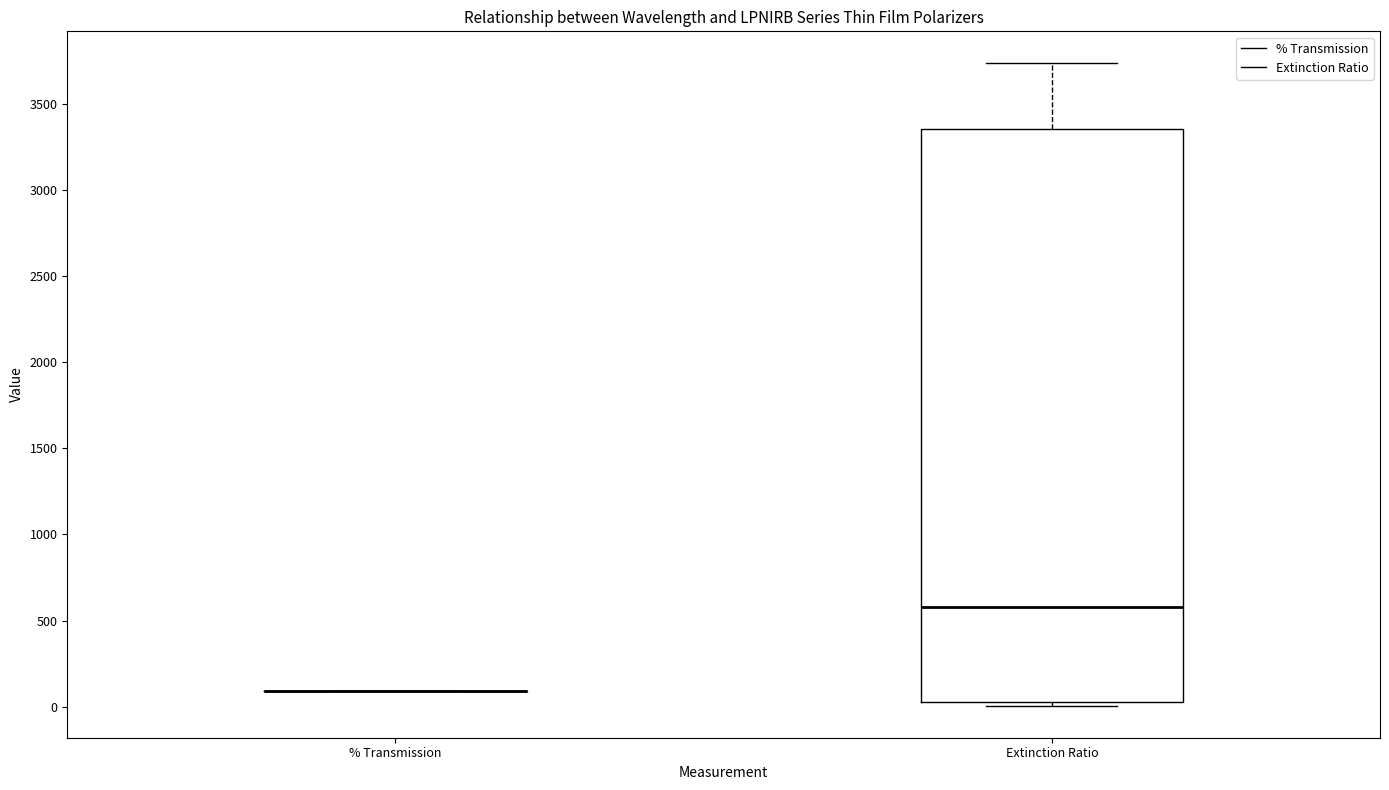

Reading left to right, transcribe this box plot: for each box, give where its median line is, the range the box spans, and where its two whiskers end, as read against the y-axis. The values are not printed on the chart, so give them approximately, as read against the axis.

% Transmission: box collapsed to a line at 100, whiskers 100 to 100
Extinction Ratio: median 600, box 50 to 3350, whiskers 0 to 3750